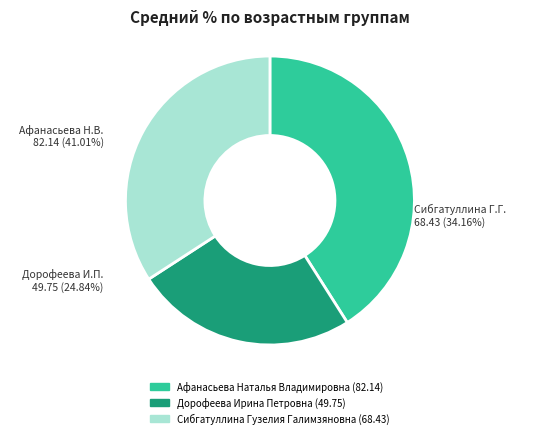

True or false: Афанасьева Наталья Владимировна accounts for 52% of the total.

False